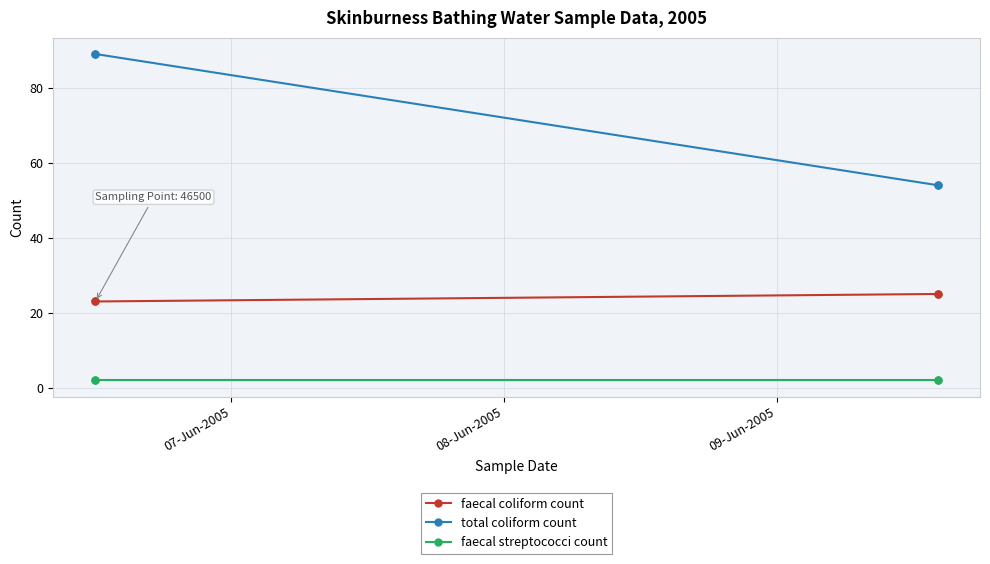

At which label does faecal coliform count reach its peak?

09-Jun-2005